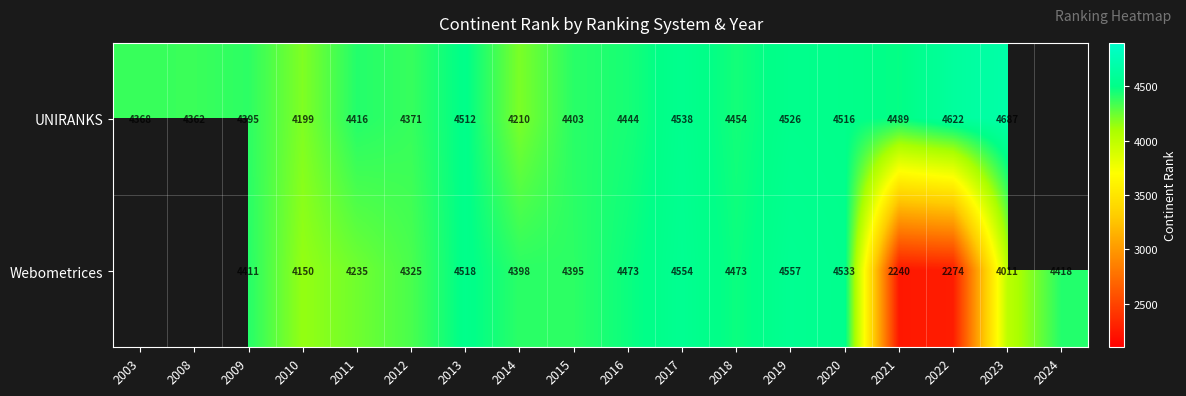

What is the difference between the highest and lowest values at 2012?

46